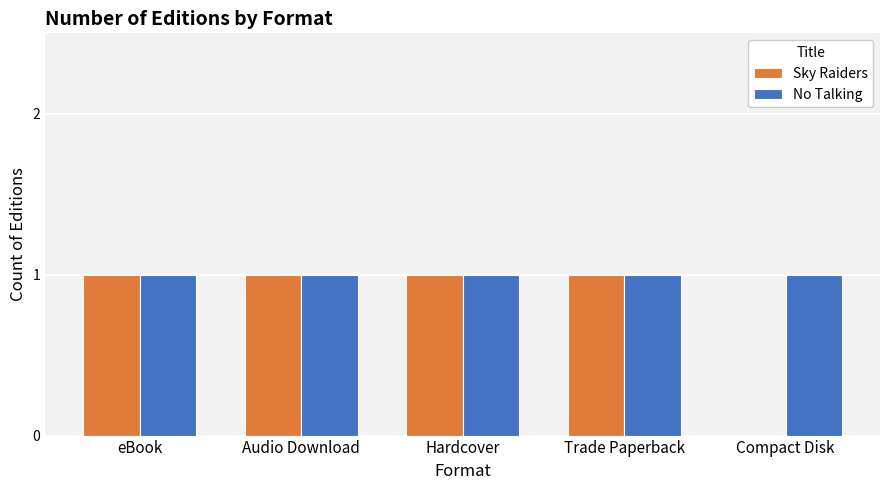

What is the sum of the Sky Raiders values at eBook and Hardcover?

2